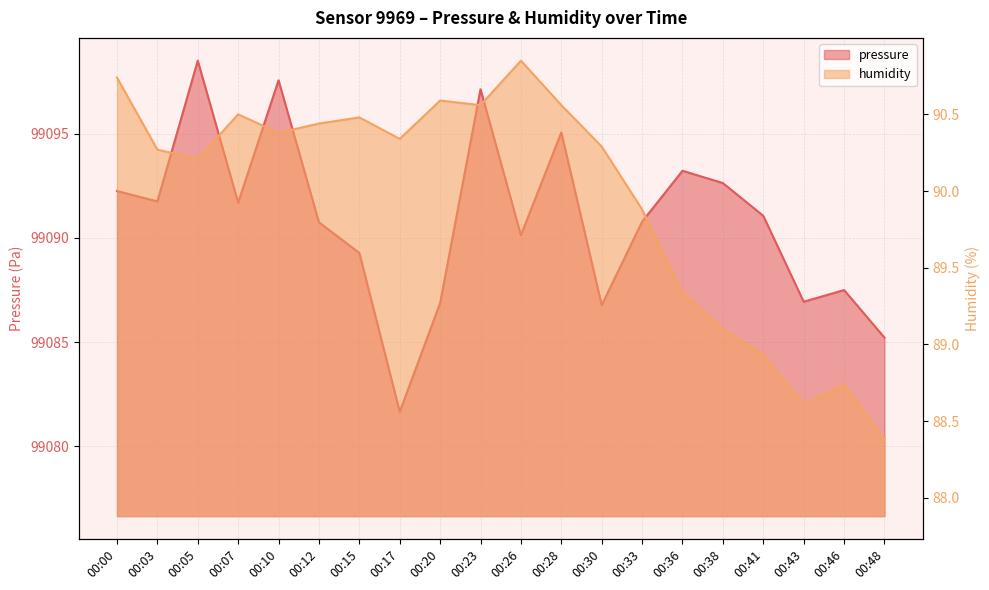

List the series in order of their peak value, lowest first.

humidity, pressure